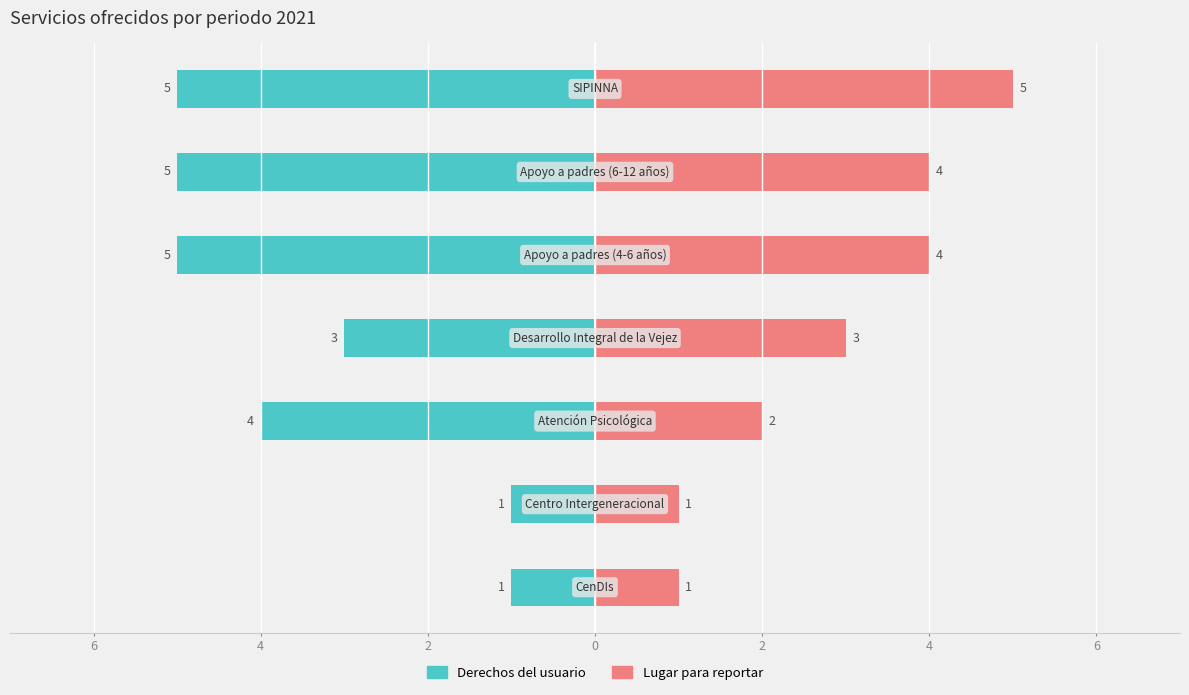

What value does the Lugar para reportar series have at 4?

4